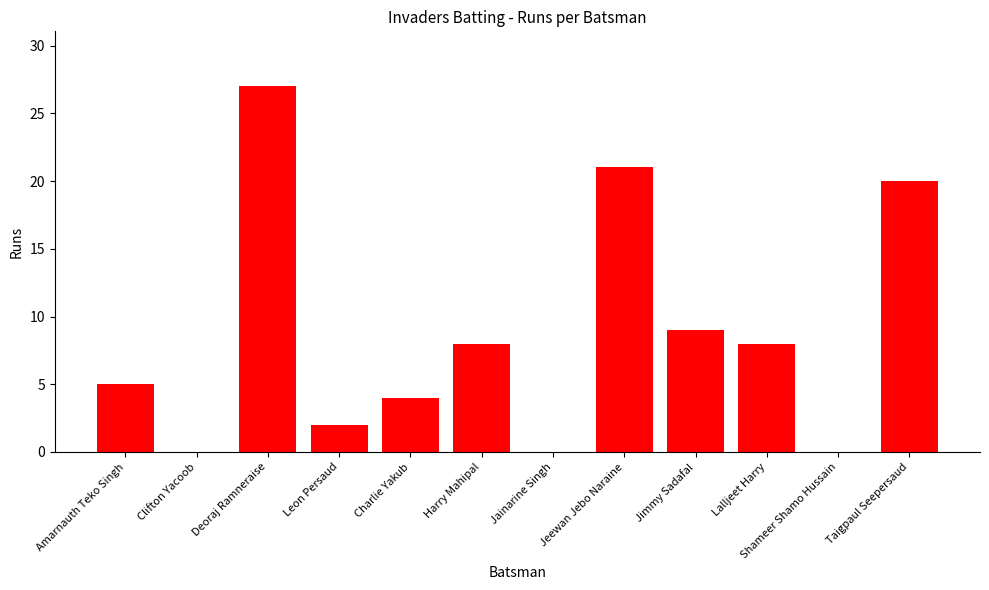

The chart shows a value of 0 at Shameer Shamo Hussain. True or false?

True